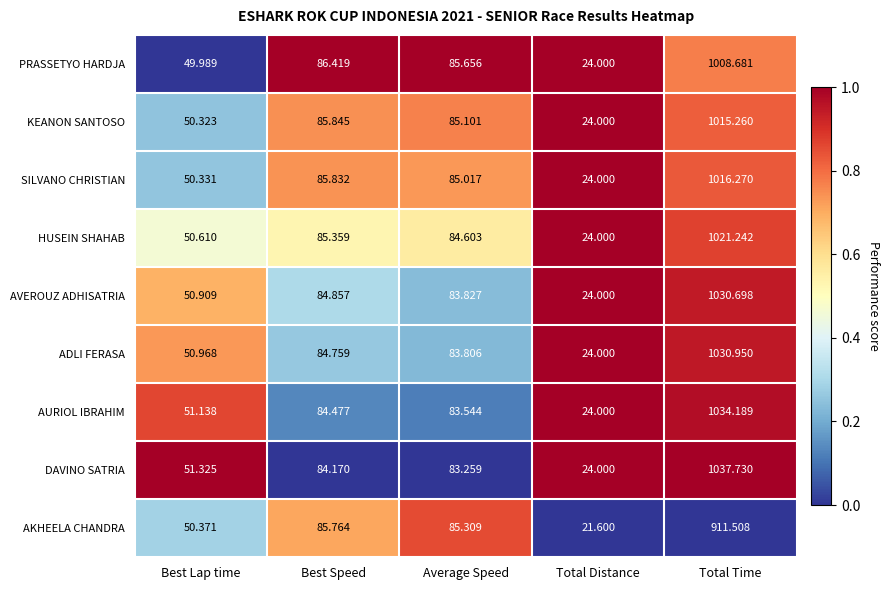

Rank the series at Best Speed from highest to lowest value.

PRASSETYO HARDJA, KEANON SANTOSO, SILVANO CHRISTIAN, AKHEELA CHANDRA, HUSEIN SHAHAB, AVEROUZ ADHISATRIA, ADLI FERASA, AURIOL IBRAHIM, DAVINO SATRIA